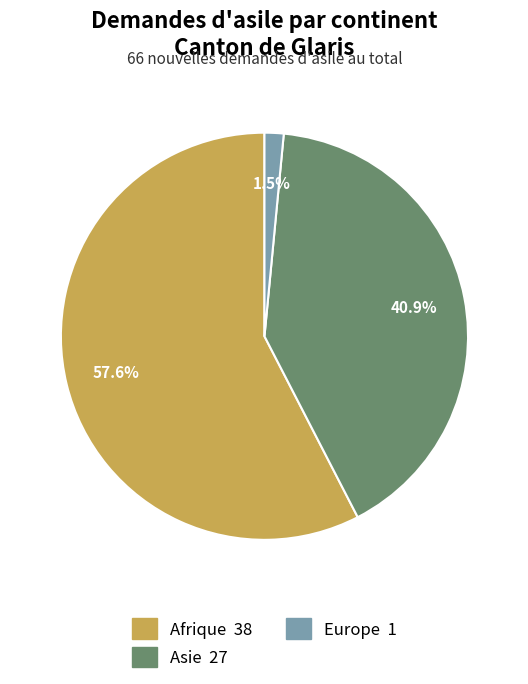

Is there any slice that represents more than half of the pie?

Yes